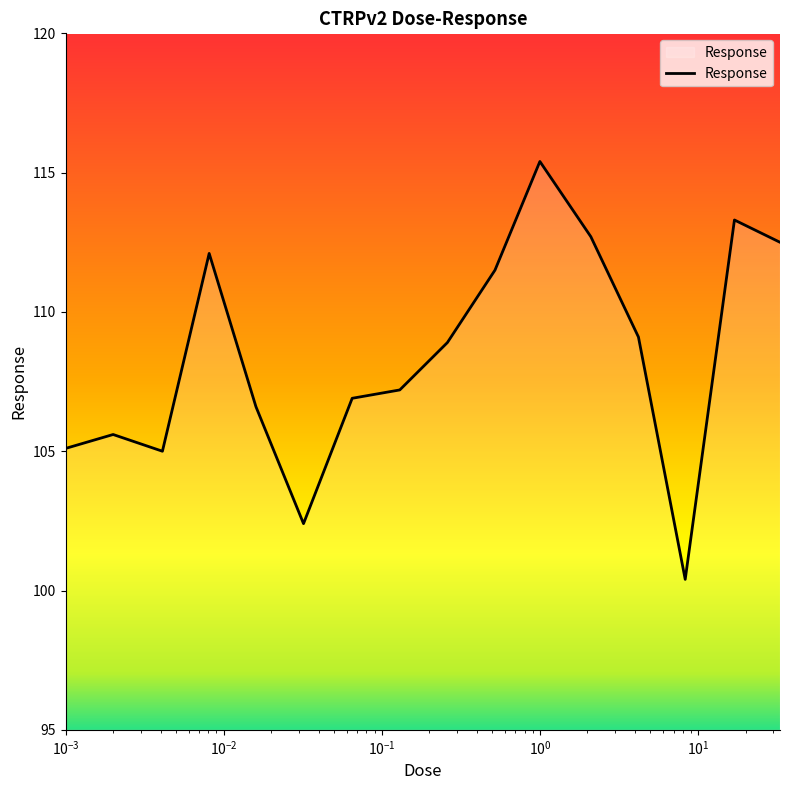

What is the smallest value displayed?

100.4